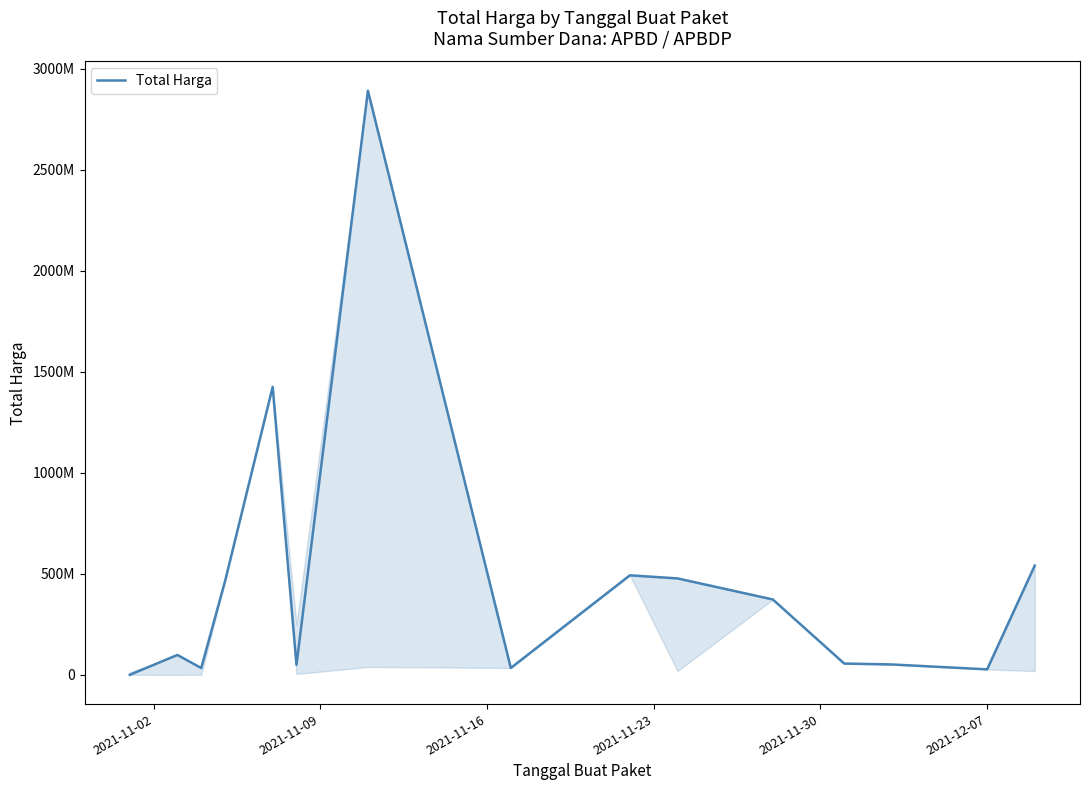

Does the chart display data point markers on the line(s)?

No